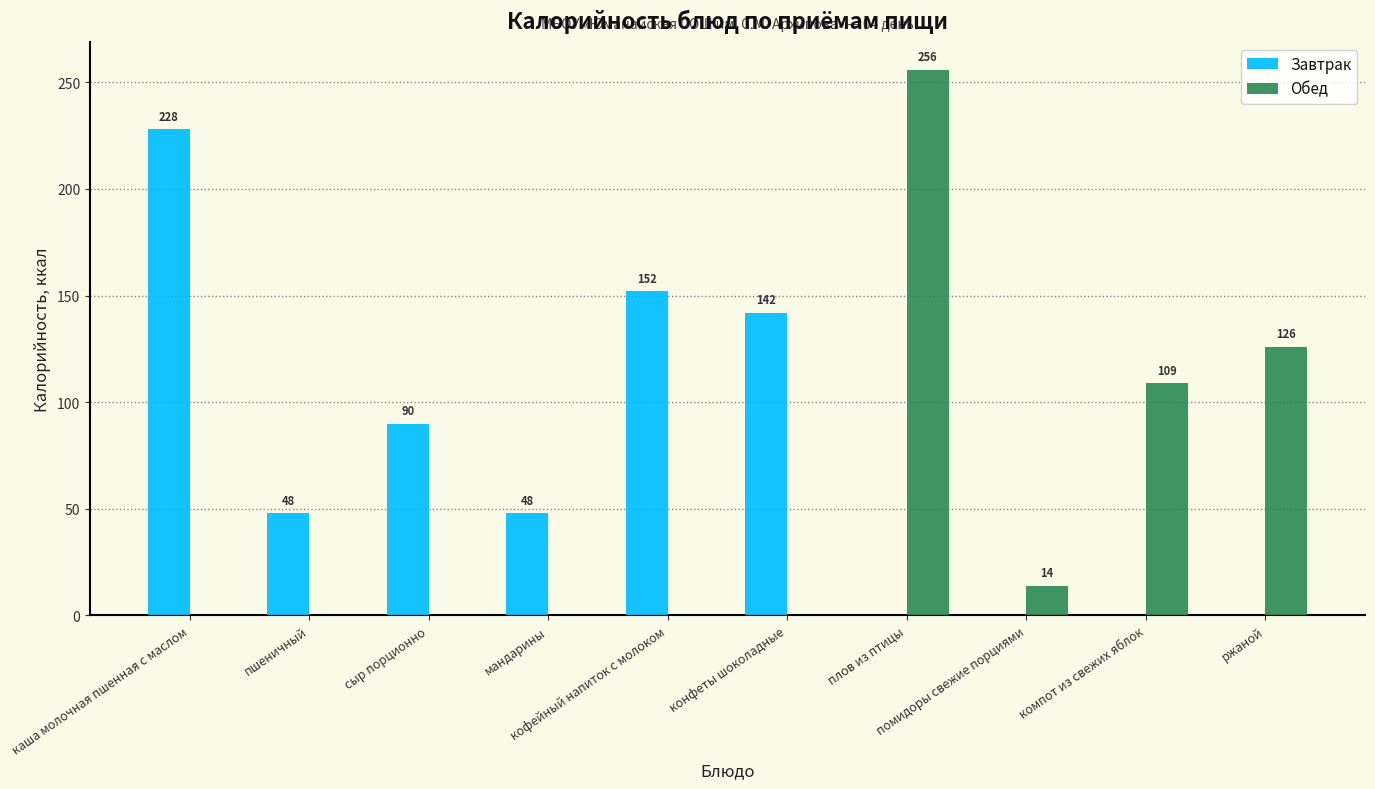

Is the value of Обед at компот из свежих яблок greater than the value of Завтрак at кофейный напиток с молоком?

No